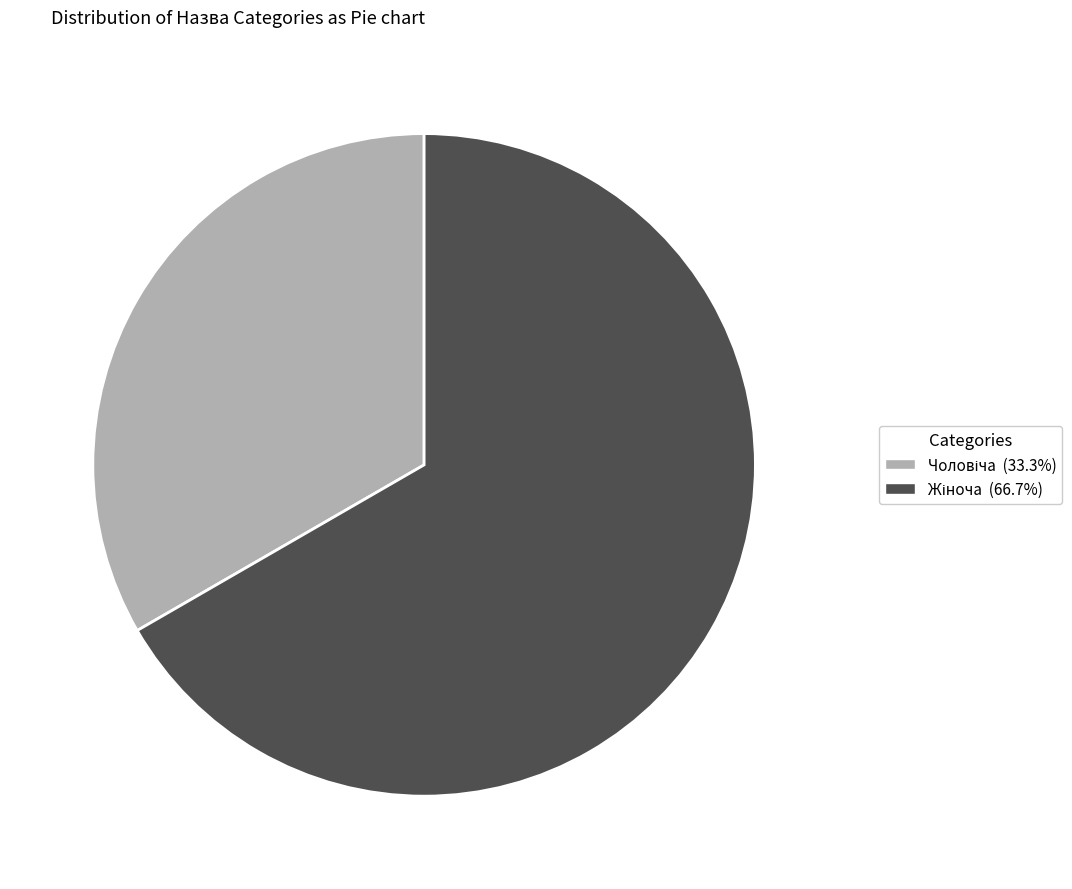

How many segments does this pie chart have?

2